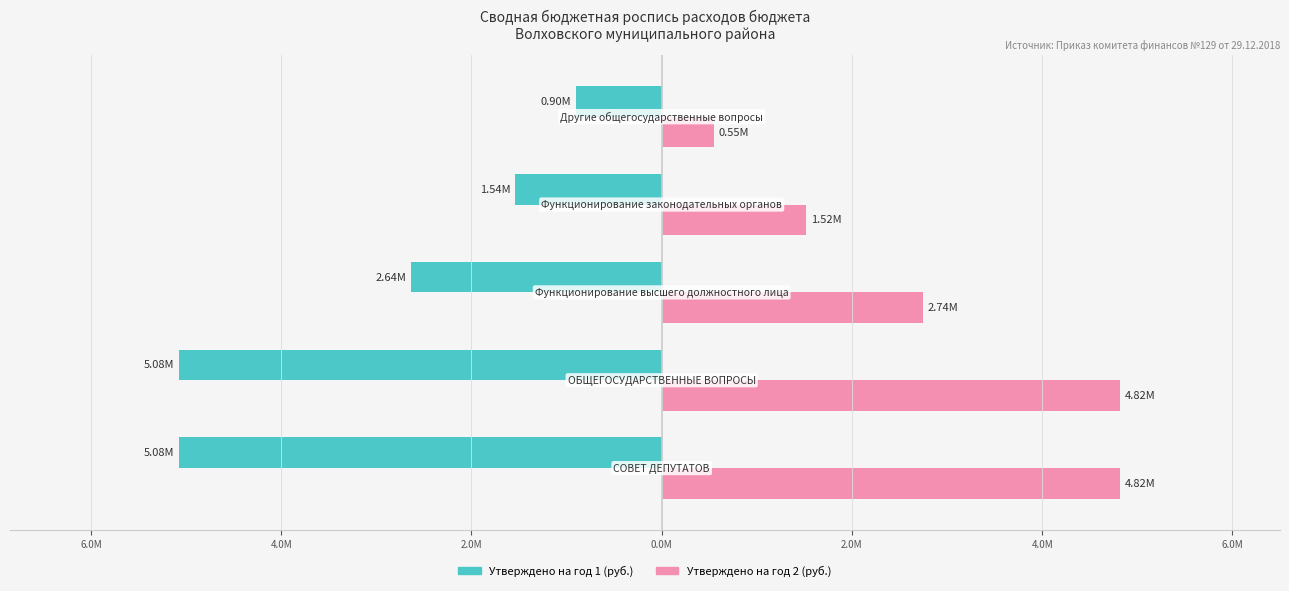

Count the Утверждено на год 1 (руб.) values in the range -5075100 to -1537100.

4